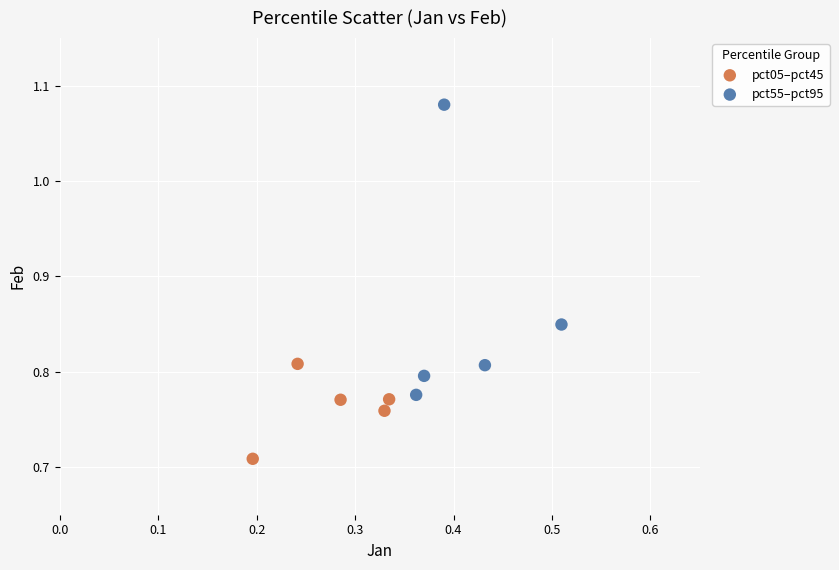

Which series has the widest spread of Y values?

pct55–pct95